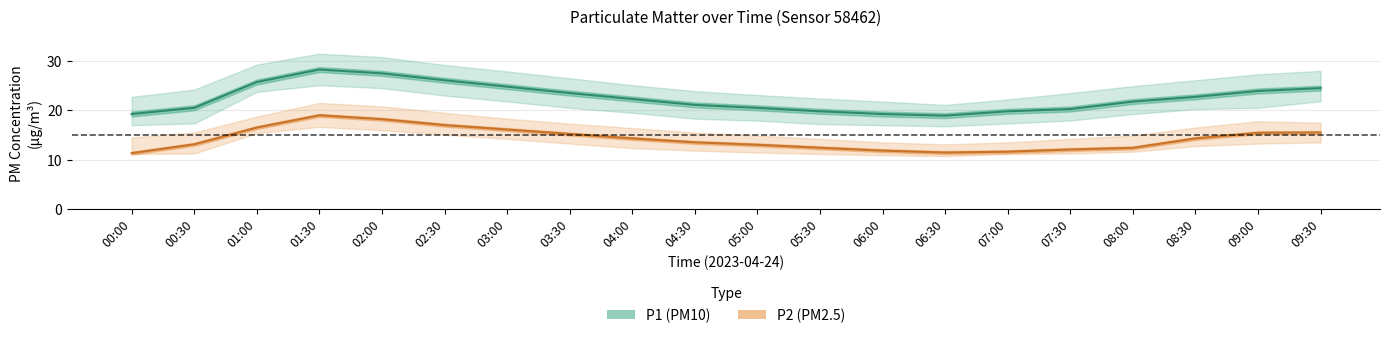

Which series has the largest total across all categories?

P1 (PM10)